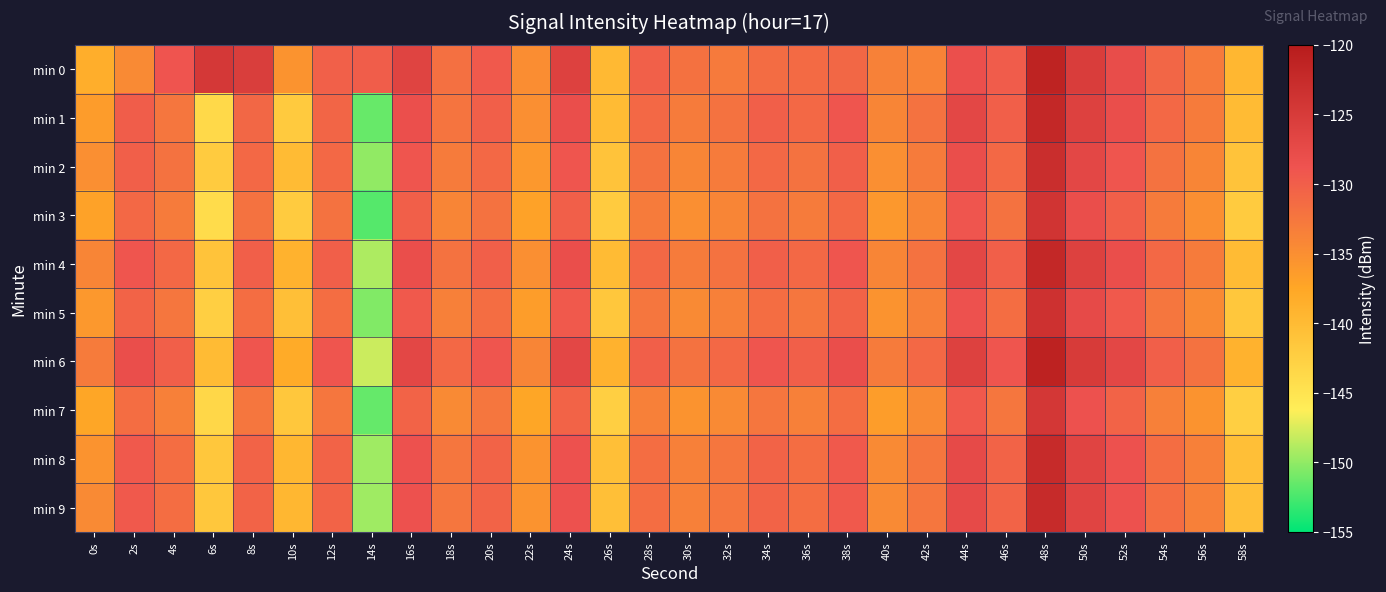

Reading right to left, what are all the values shown in this chart?

min 0: 58s=-139.6	56s=-132.9	54s=-130.8	52s=-127.9	50s=-125.3	48s=-121.2	46s=-129.8	44s=-128.2	42s=-133.8	40s=-133.6	38s=-130.9	36s=-131.2	34s=-131.5	32s=-132.9	30s=-131.9	28s=-130.2	26s=-139.8	24s=-126.0	22s=-134.9	20s=-129.5	18s=-131.8	16s=-126.4	14s=-129.8	12s=-130.1	10s=-135.5	8s=-125.5	6s=-124.6	4s=-128.9	2s=-134.6	0s=-138.4
min 1: 58s=-140.0	56s=-133.0	54s=-131.0	52s=-128.0	50s=-126.0	48s=-122.0	46s=-130.0	44s=-127.0	42s=-132.0	40s=-134.0	38s=-129.0	36s=-131.0	34s=-130.0	32s=-132.0	30s=-133.0	28s=-131.0	26s=-140.0	24s=-128.0	22s=-135.0	20s=-130.0	18s=-132.2	16s=-128.1	14s=-151.4	12s=-130.7	10s=-141.8	8s=-130.9	6s=-143.7	4s=-132.4	2s=-129.8	0s=-136.4
min 2: 58s=-141.0	56s=-134.0	54s=-132.0	52s=-129.0	50s=-127.0	48s=-123.0	46s=-131.0	44s=-128.0	42s=-133.0	40s=-135.0	38s=-130.0	36s=-132.0	34s=-131.0	32s=-133.0	30s=-134.0	28s=-132.0	26s=-141.0	24s=-129.0	22s=-136.0	20s=-131.0	18s=-133.0	16s=-129.0	14s=-150.0	12s=-131.0	10s=-140.0	8s=-131.0	6s=-142.0	4s=-132.0	2s=-130.0	0s=-135.0
min 3: 58s=-142.0	56s=-135.0	54s=-133.0	52s=-130.0	50s=-128.0	48s=-124.0	46s=-132.0	44s=-129.0	42s=-134.0	40s=-136.0	38s=-131.0	36s=-133.0	34s=-132.0	32s=-134.0	30s=-135.0	28s=-133.0	26s=-142.0	24s=-130.0	22s=-137.0	20s=-132.0	18s=-134.0	16s=-130.0	14s=-152.0	12s=-132.0	10s=-142.0	8s=-132.0	6s=-144.0	4s=-133.0	2s=-131.0	0s=-137.0
min 4: 58s=-140.0	56s=-133.0	54s=-131.0	52s=-128.0	50s=-126.0	48s=-122.0	46s=-130.0	44s=-127.0	42s=-132.0	40s=-134.0	38s=-129.0	36s=-131.0	34s=-130.0	32s=-132.0	30s=-133.0	28s=-131.0	26s=-140.0	24s=-128.0	22s=-135.0	20s=-130.0	18s=-132.0	16s=-128.0	14s=-149.0	12s=-130.0	10s=-139.0	8s=-130.0	6s=-141.0	4s=-131.0	2s=-129.0	0s=-134.0
min 5: 58s=-141.5	56s=-134.5	54s=-132.5	52s=-129.5	50s=-127.5	48s=-123.5	46s=-131.5	44s=-128.5	42s=-133.5	40s=-135.5	38s=-130.5	36s=-132.5	34s=-131.5	32s=-133.5	30s=-134.5	28s=-132.5	26s=-141.5	24s=-129.5	22s=-136.5	20s=-131.5	18s=-133.5	16s=-129.5	14s=-150.5	12s=-131.5	10s=-140.5	8s=-131.5	6s=-142.5	4s=-132.5	2s=-130.5	0s=-136.0
min 6: 58s=-139.0	56s=-132.0	54s=-130.0	52s=-127.0	50s=-125.0	48s=-121.0	46s=-129.0	44s=-126.0	42s=-131.0	40s=-133.0	38s=-128.0	36s=-130.0	34s=-129.0	32s=-131.0	30s=-132.0	28s=-130.0	26s=-139.0	24s=-127.0	22s=-134.0	20s=-129.0	18s=-131.0	16s=-127.0	14s=-148.0	12s=-129.0	10s=-138.0	8s=-129.0	6s=-140.0	4s=-130.0	2s=-128.0	0s=-133.0
min 7: 58s=-142.5	56s=-135.5	54s=-133.5	52s=-130.5	50s=-128.5	48s=-124.5	46s=-132.5	44s=-129.5	42s=-134.5	40s=-136.5	38s=-131.5	36s=-133.5	34s=-132.5	32s=-134.5	30s=-135.5	28s=-133.5	26s=-142.5	24s=-130.5	22s=-137.5	20s=-132.5	18s=-134.5	16s=-130.5	14s=-151.5	12s=-132.5	10s=-141.5	8s=-132.5	6s=-143.5	4s=-133.5	2s=-131.5	0s=-137.5
min 8: 58s=-140.5	56s=-133.5	54s=-131.5	52s=-128.5	50s=-126.5	48s=-122.5	46s=-130.5	44s=-127.5	42s=-132.5	40s=-134.5	38s=-129.5	36s=-131.5	34s=-130.5	32s=-132.5	30s=-133.5	28s=-131.5	26s=-140.5	24s=-128.5	22s=-135.5	20s=-130.5	18s=-132.5	16s=-128.5	14s=-149.5	12s=-130.5	10s=-139.5	8s=-130.5	6s=-141.5	4s=-131.5	2s=-129.5	0s=-135.5
min 9: 58s=-140.5	56s=-133.5	54s=-131.5	52s=-128.5	50s=-126.5	48s=-122.5	46s=-130.5	44s=-127.5	42s=-132.5	40s=-134.5	38s=-129.5	36s=-131.5	34s=-130.5	32s=-132.5	30s=-133.5	28s=-131.5	26s=-140.5	24s=-128.5	22s=-135.5	20s=-130.5	18s=-132.5	16s=-128.5	14s=-149.5	12s=-130.5	10s=-139.5	8s=-130.5	6s=-141.5	4s=-131.5	2s=-129.5	0s=-134.5